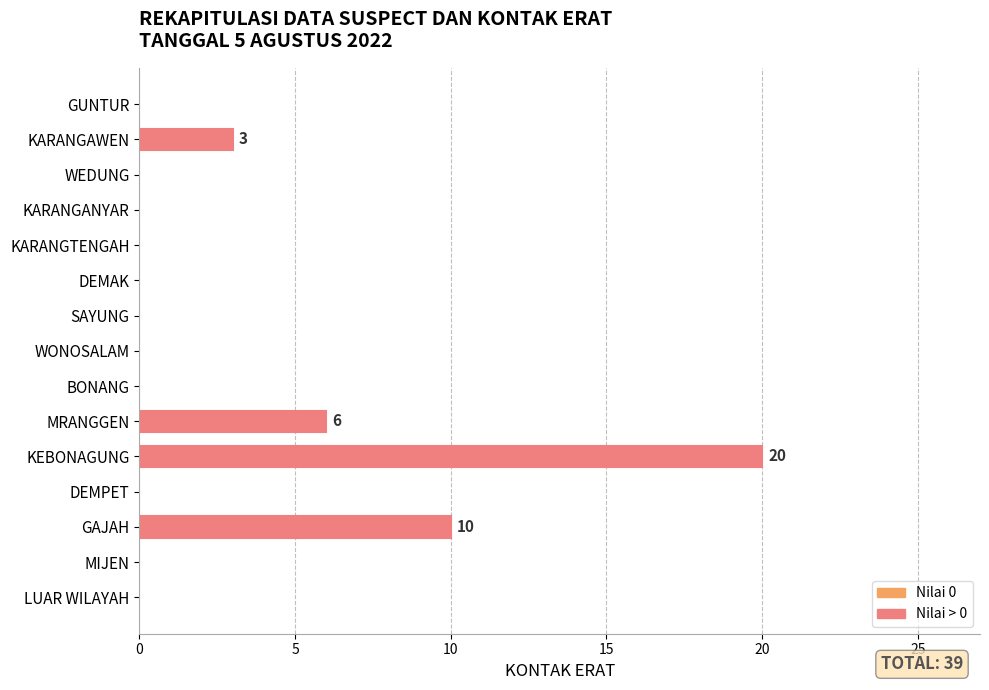

The value at BONANG is 0. True or false?

True